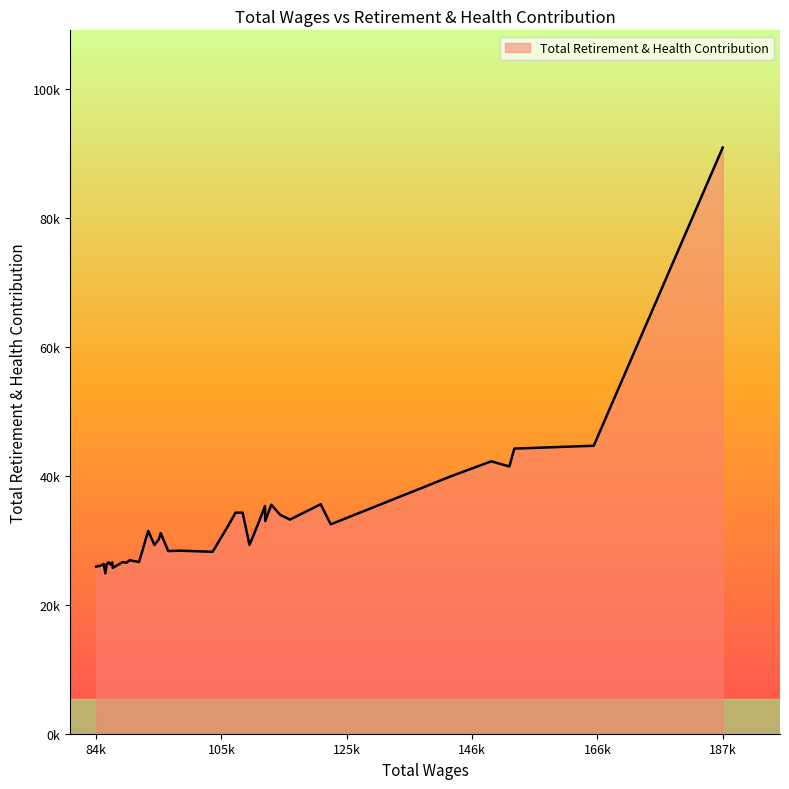

Does the chart have visible grid lines?

No